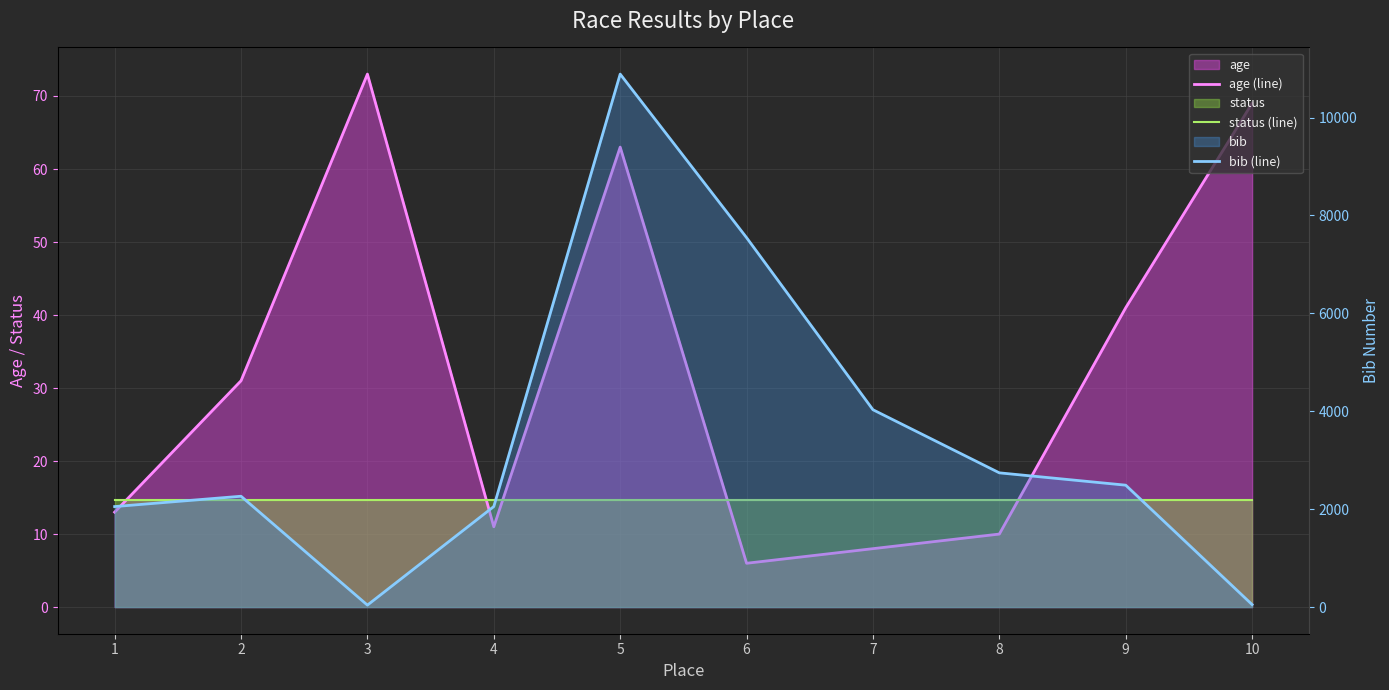

What is the total value across all series at 9?

2545.6